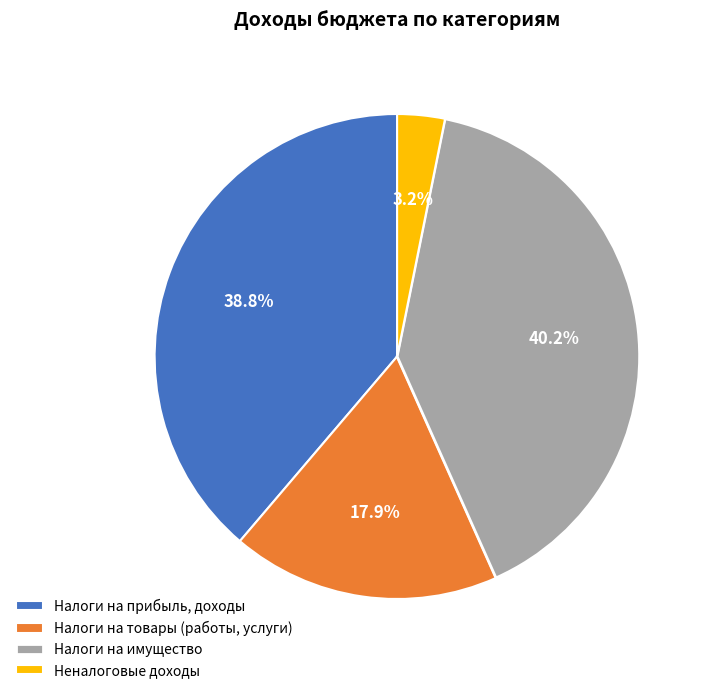

Which slice is the largest?

Налоги на имущество